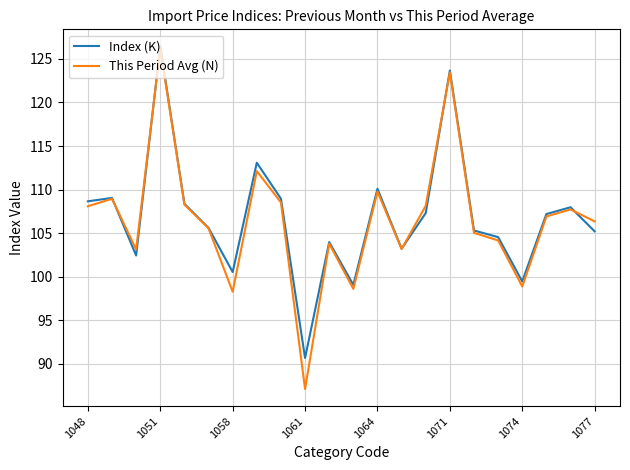

What is the greatest value displayed?

126.4